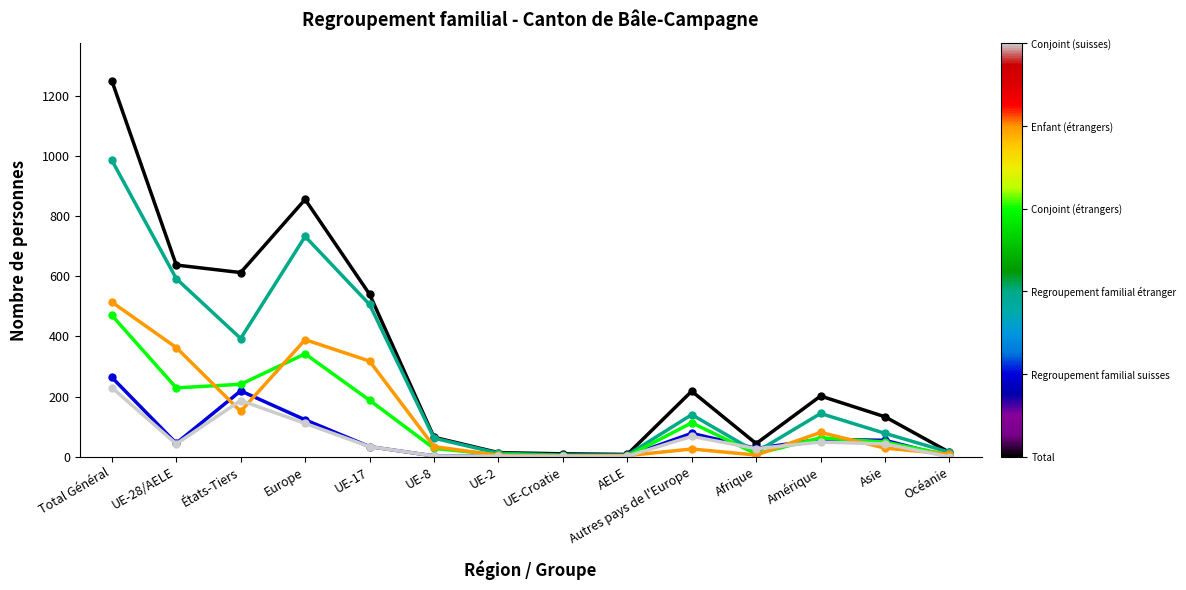

At which category does the chart reach its peak across all series?

Total Général